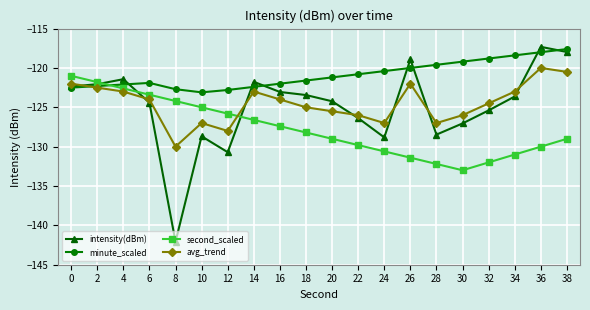

Which series has the largest total across all categories?

minute_scaled